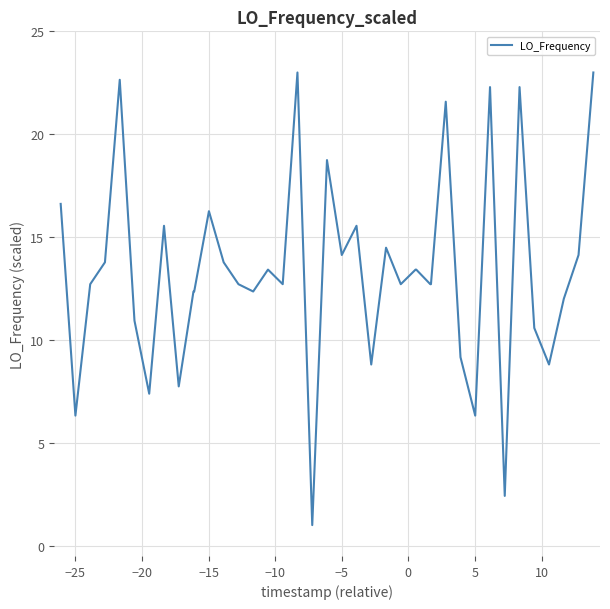

What is the minimum value shown in the chart?

1.0